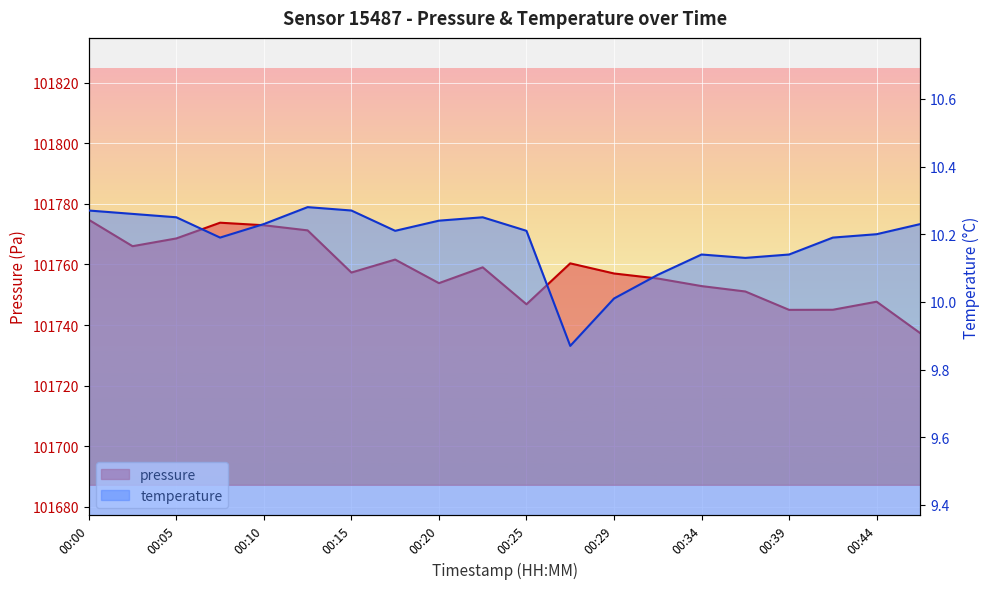

Does the chart display data point markers on the line(s)?

No